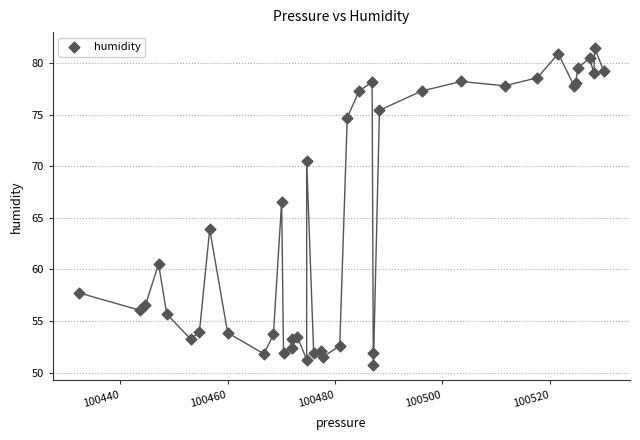

What Y value in the scatter plot is closest to 66?

66.6